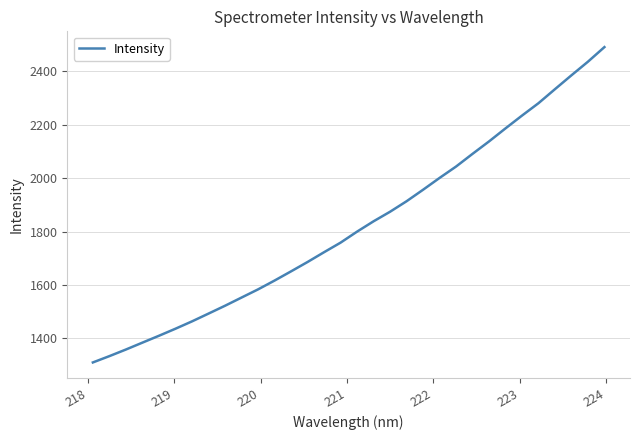

True or false: the data has more than 2 interior local peaks.

False